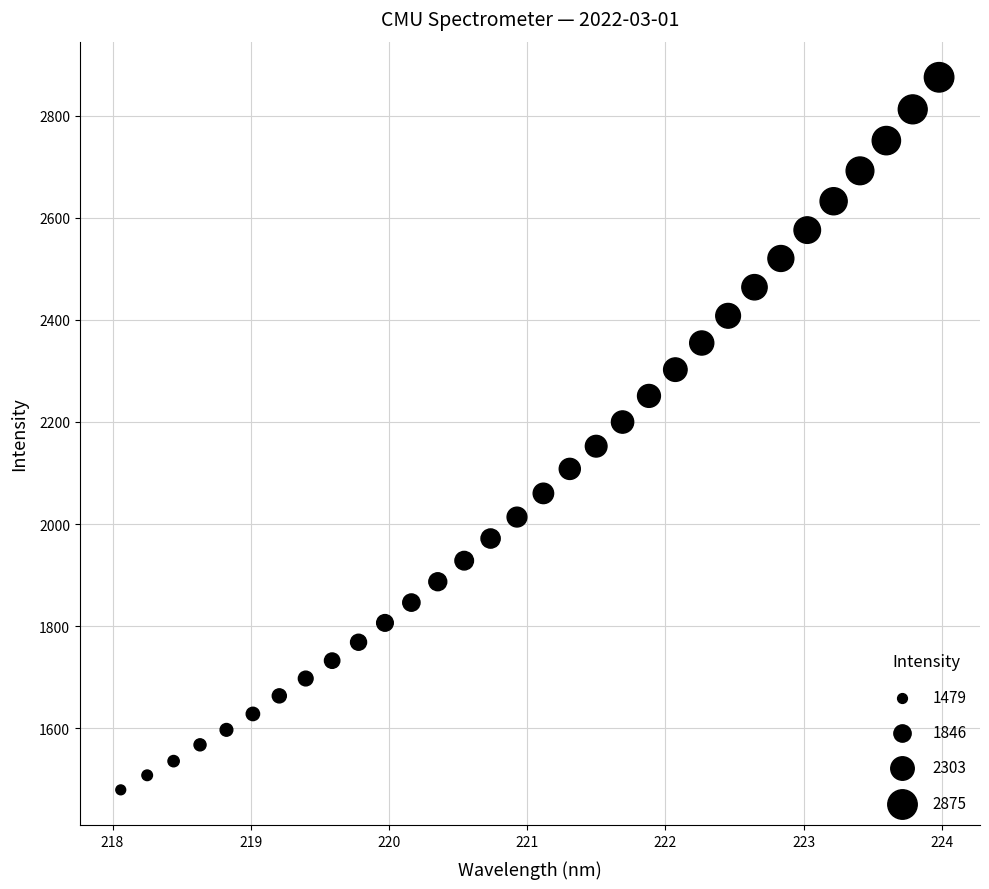

What is the range of X values (max minus min)?

5.9